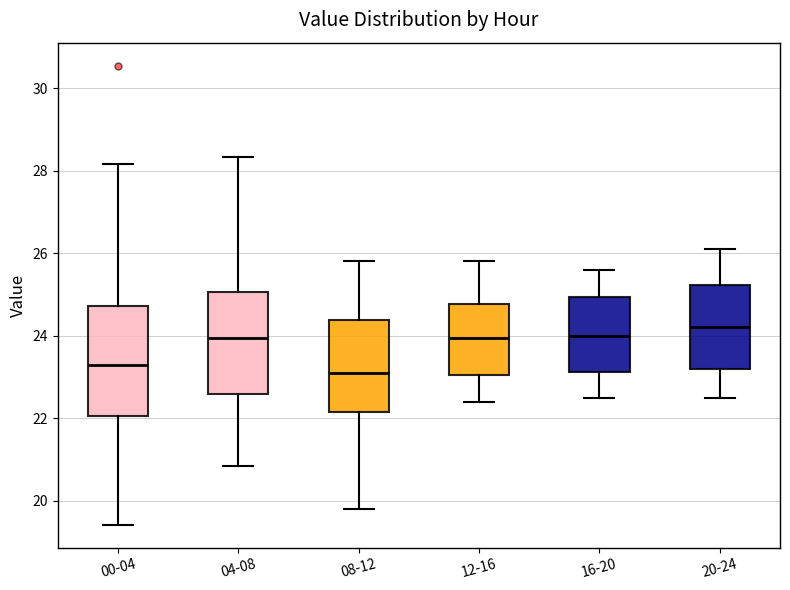

Reading left to right, transcribe this box plot: for each box, give where its median line is, the range the box spans, and where its two whiskers end, as read against the y-axis. The values are not printed on the chart, so give them approximately, as read against the axis.

00-04: median 23.2, box 22.0 to 24.8, whiskers 19.4 to 28.2
04-08: median 24.0, box 22.6 to 25.0, whiskers 20.8 to 28.4
08-12: median 23.2, box 22.2 to 24.4, whiskers 19.8 to 25.8
12-16: median 24.0, box 23.0 to 24.8, whiskers 22.4 to 25.8
16-20: median 24.0, box 23.2 to 25.0, whiskers 22.6 to 25.6
20-24: median 24.2, box 23.2 to 25.2, whiskers 22.6 to 26.2